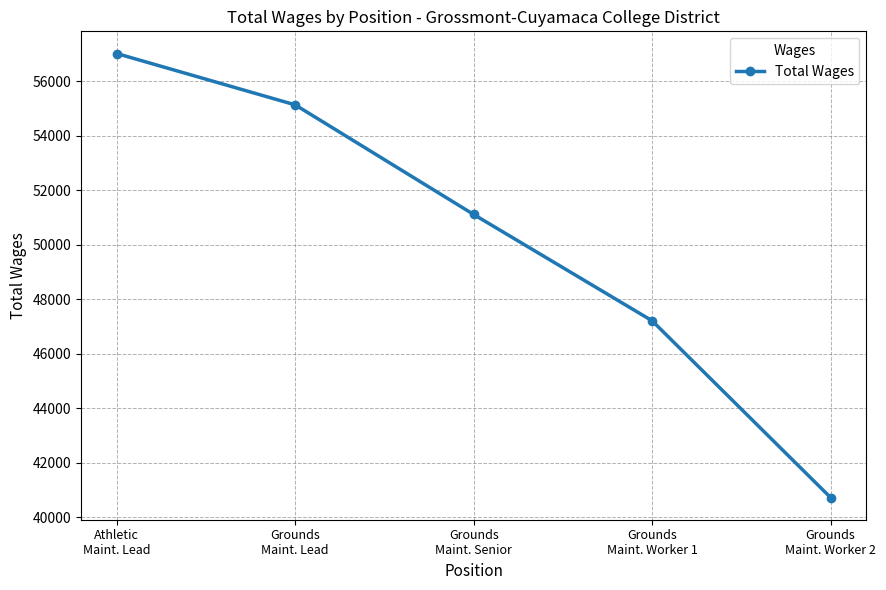

Is it true that the value at Grounds
Maint. Worker 1 is 47213?

True